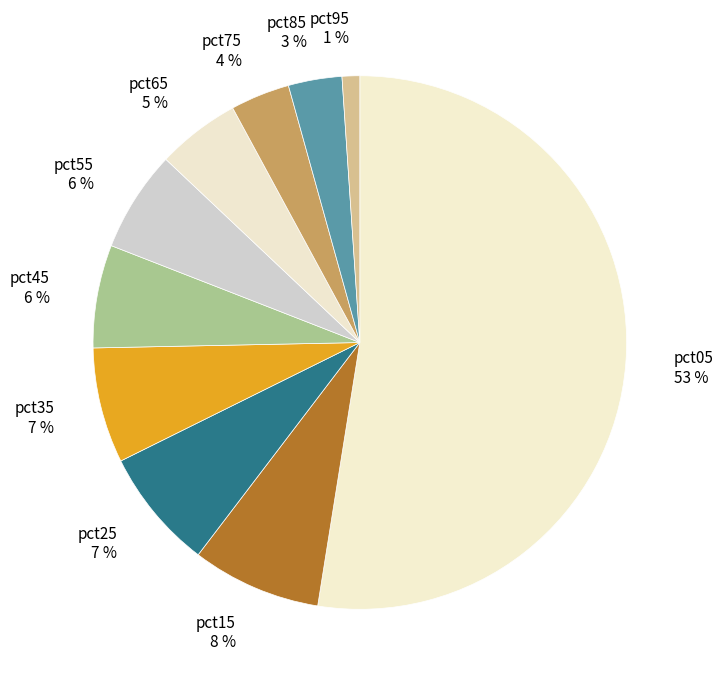

Which slice represents more than half of the pie?

pct05